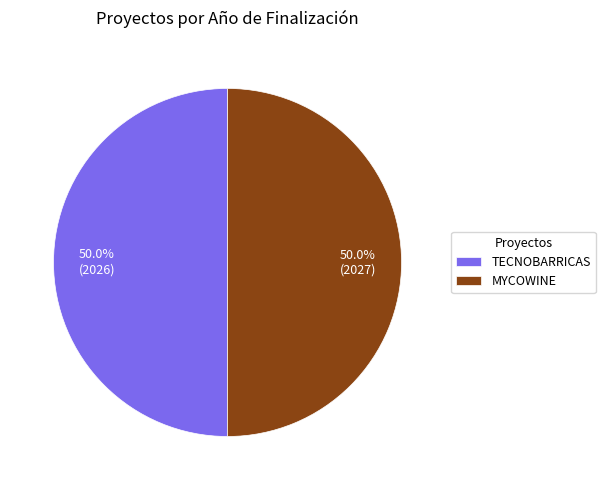

Is it true that TECNOBARRICAS is 56% of the pie?

False